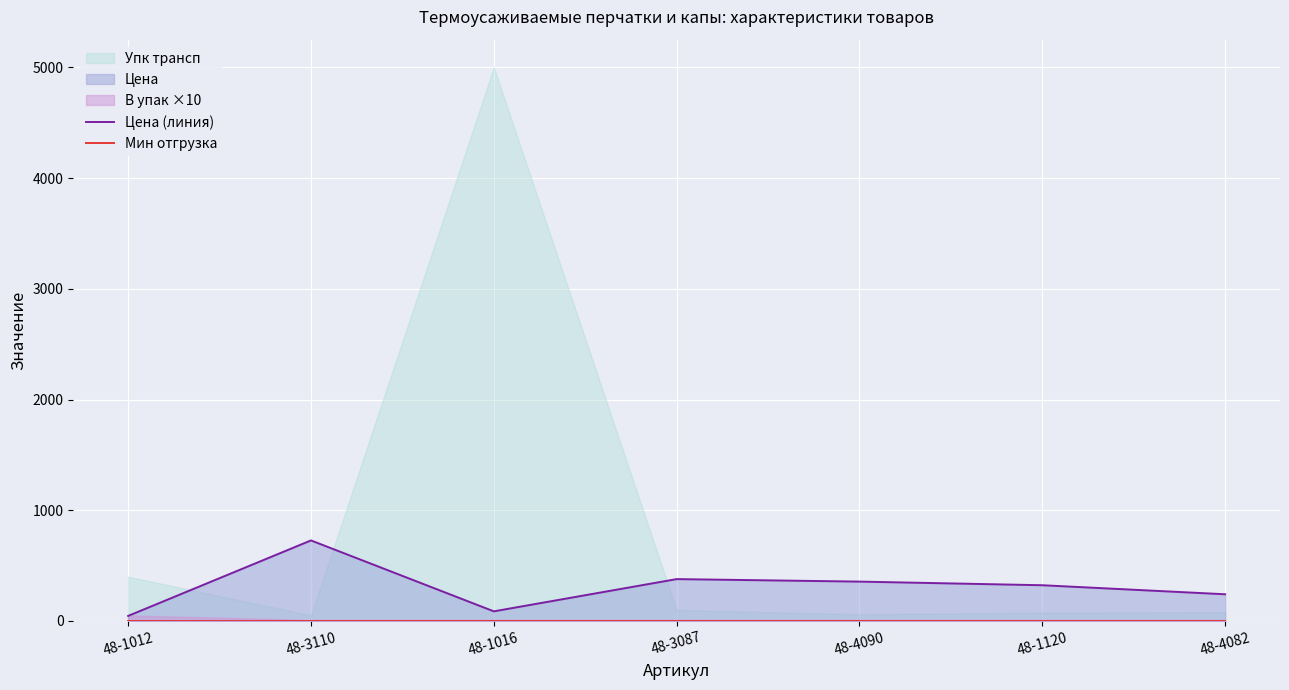

Where is Цена (линия) nearest to the value 386?

48-3087